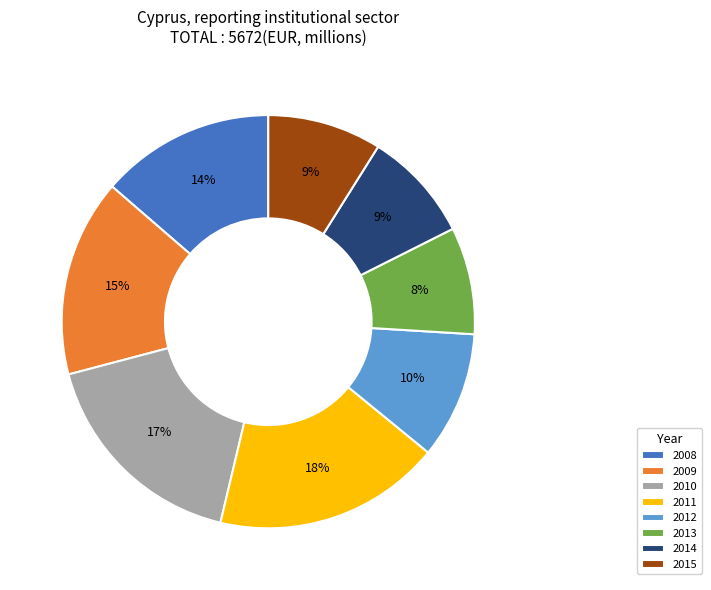

How many segments does this pie chart have?

8